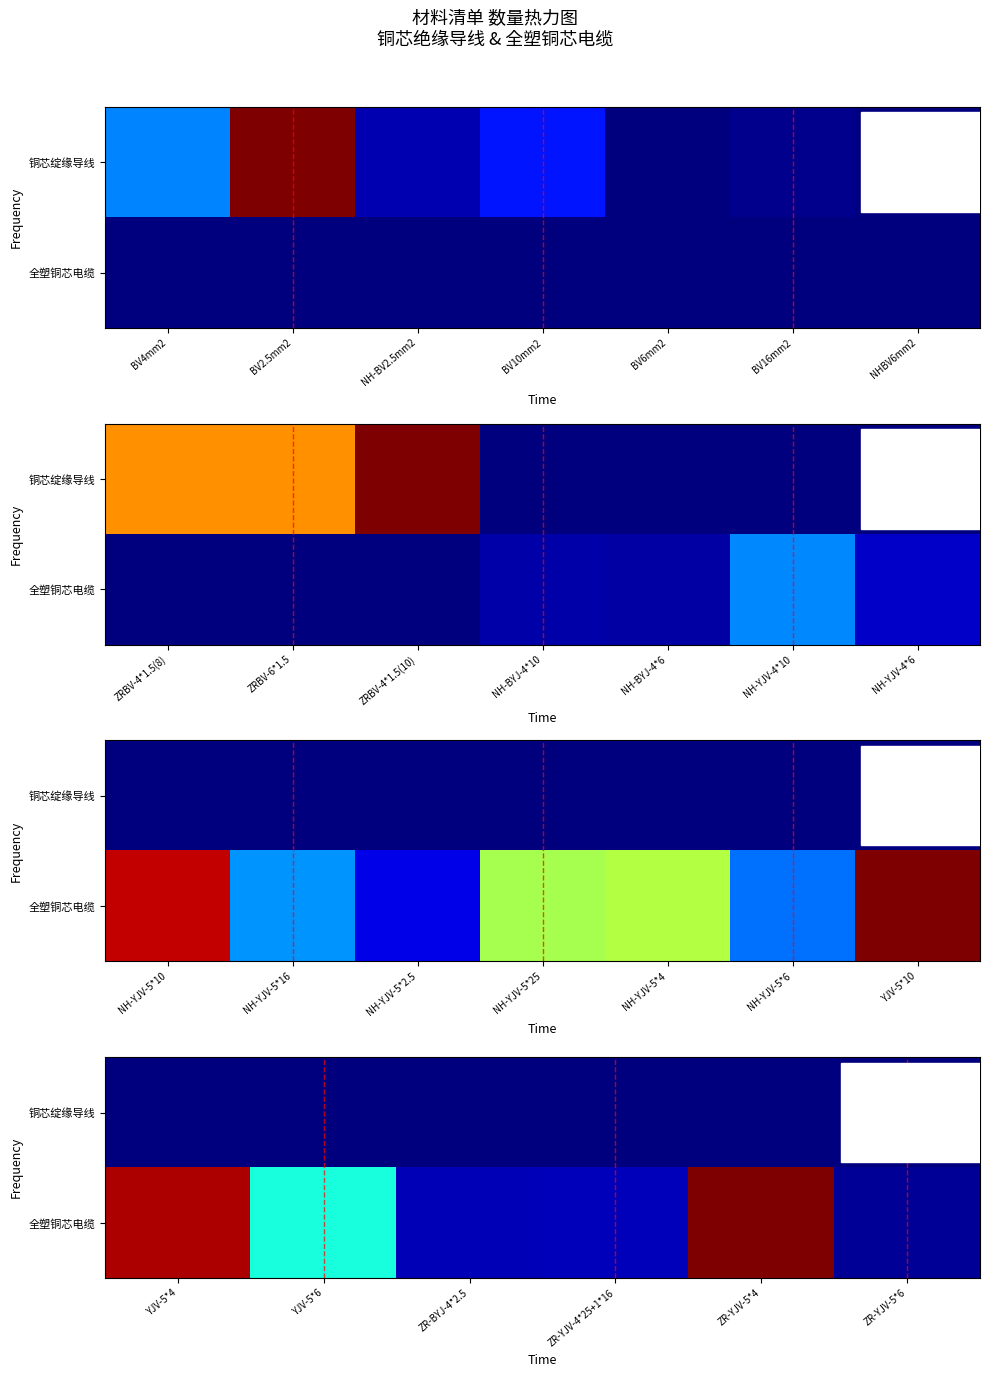

Rank the series at YJV-5*6 from highest to lowest value.

全塑铜芯电缆, 铜芯绽缘导线